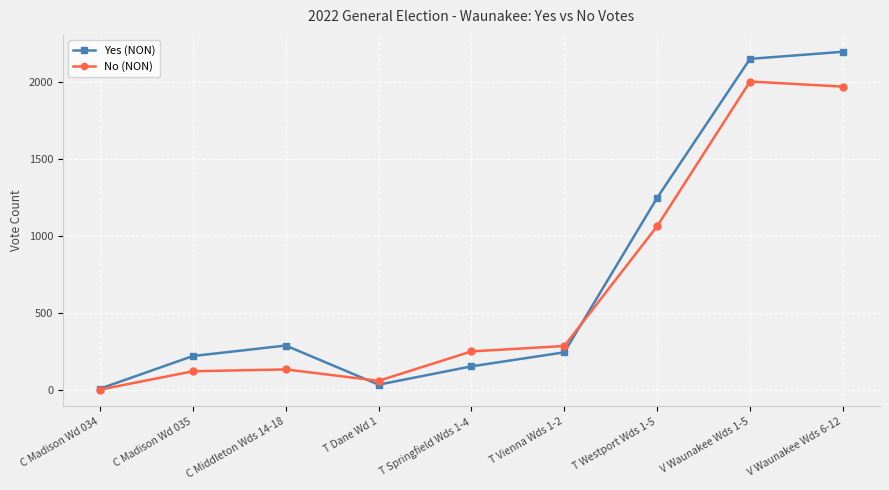

Reading left to right, extract all data points from this chart.

Yes (NON): 6	218	286	32	151	242	1245	2147	2193
No (NON): 0	119	131	57	248	283	1061	2000	1967